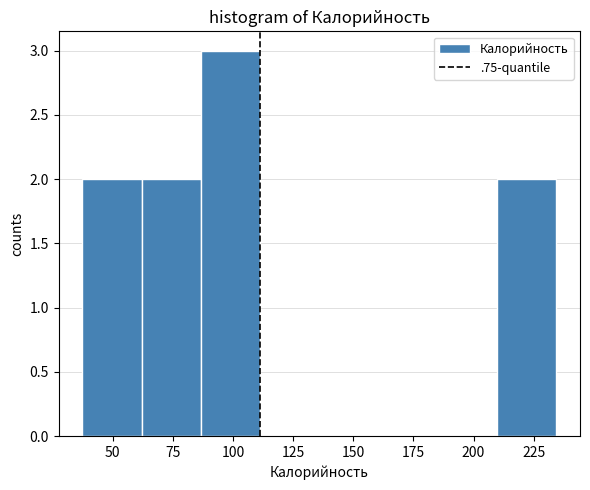

Which range on the x-axis has the tallest bar?

85 to 110